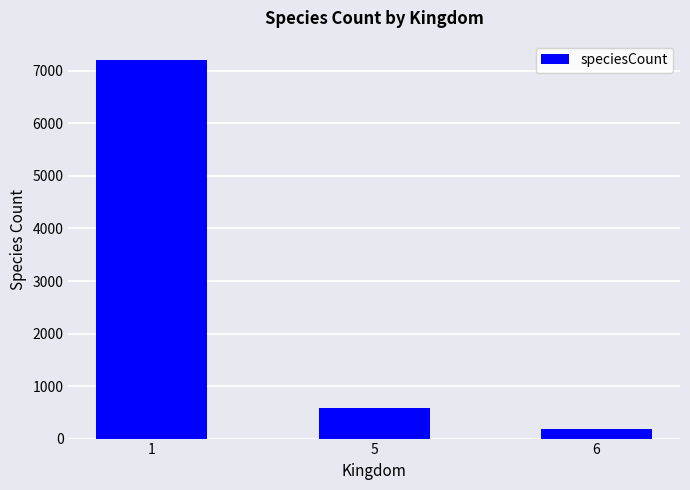

What is the change in value from 1 to 6?

-7028